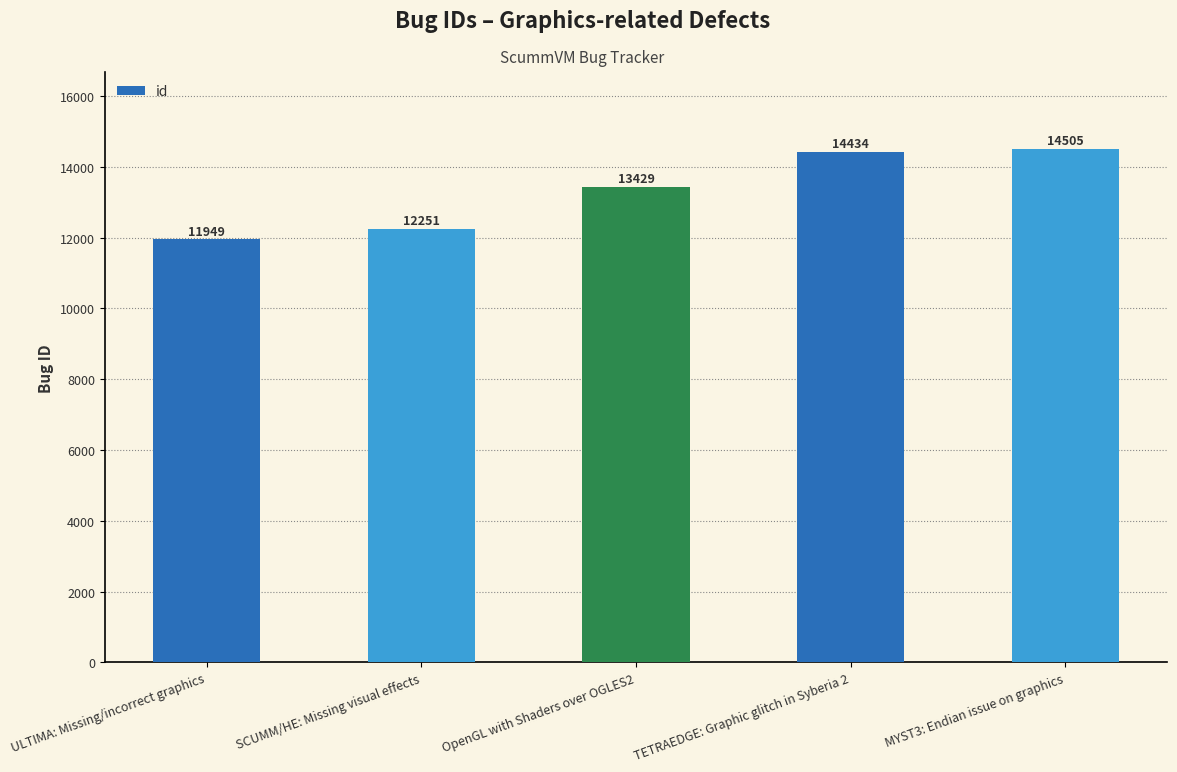

Is it true that the value at ULTIMA: Missing/incorrect graphics is 11949?

True